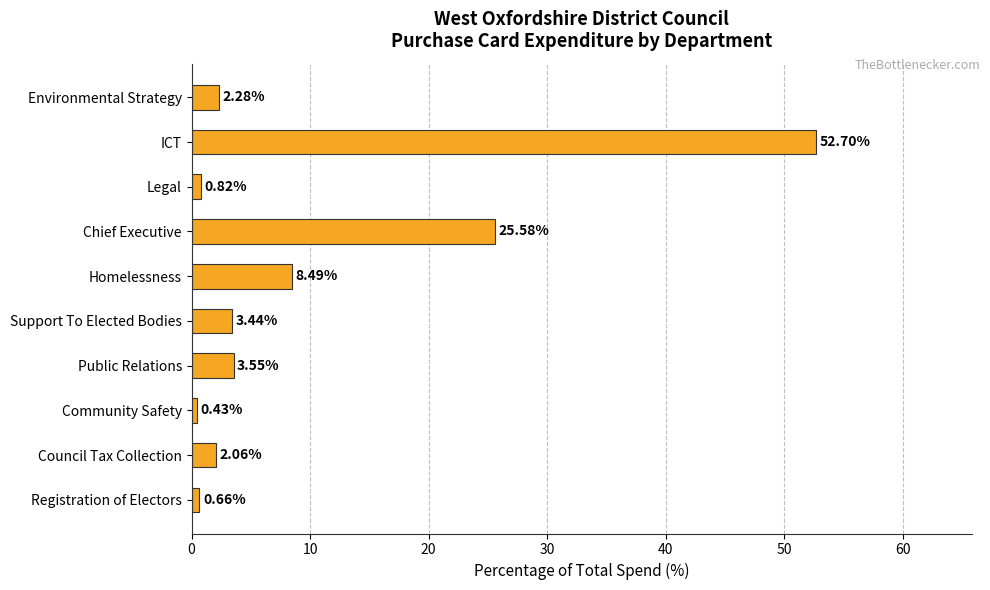

What is the label of the 7th bar from the top?

Public Relations